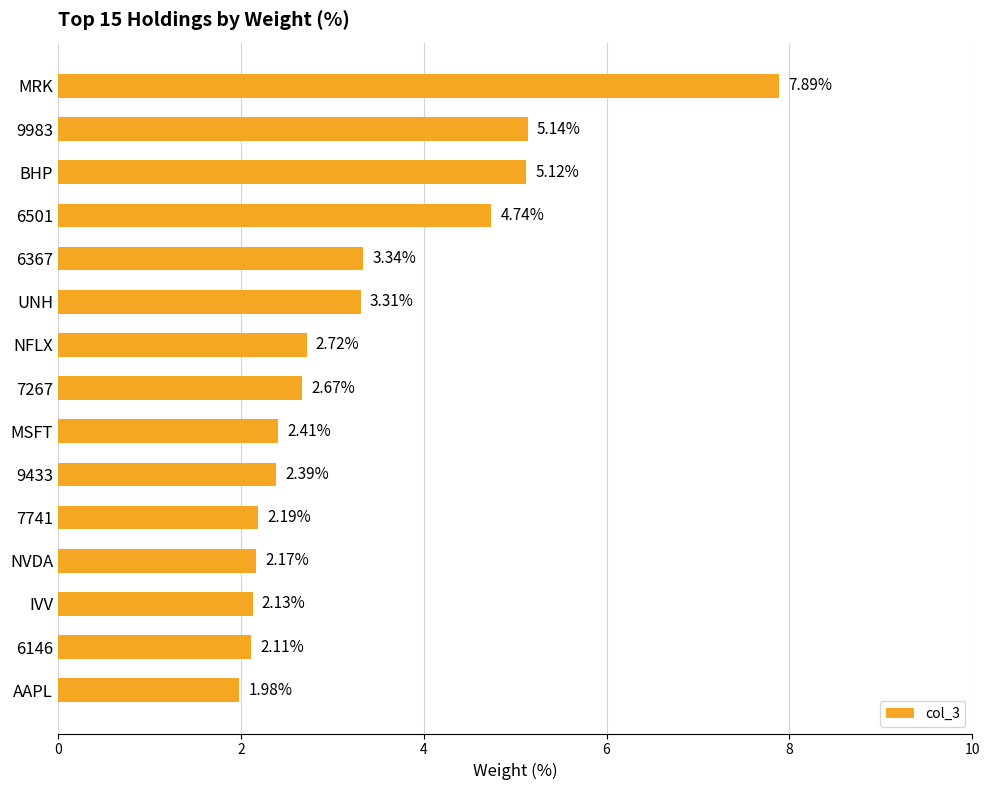

Which label corresponds to the smallest value in the chart?

AAPL